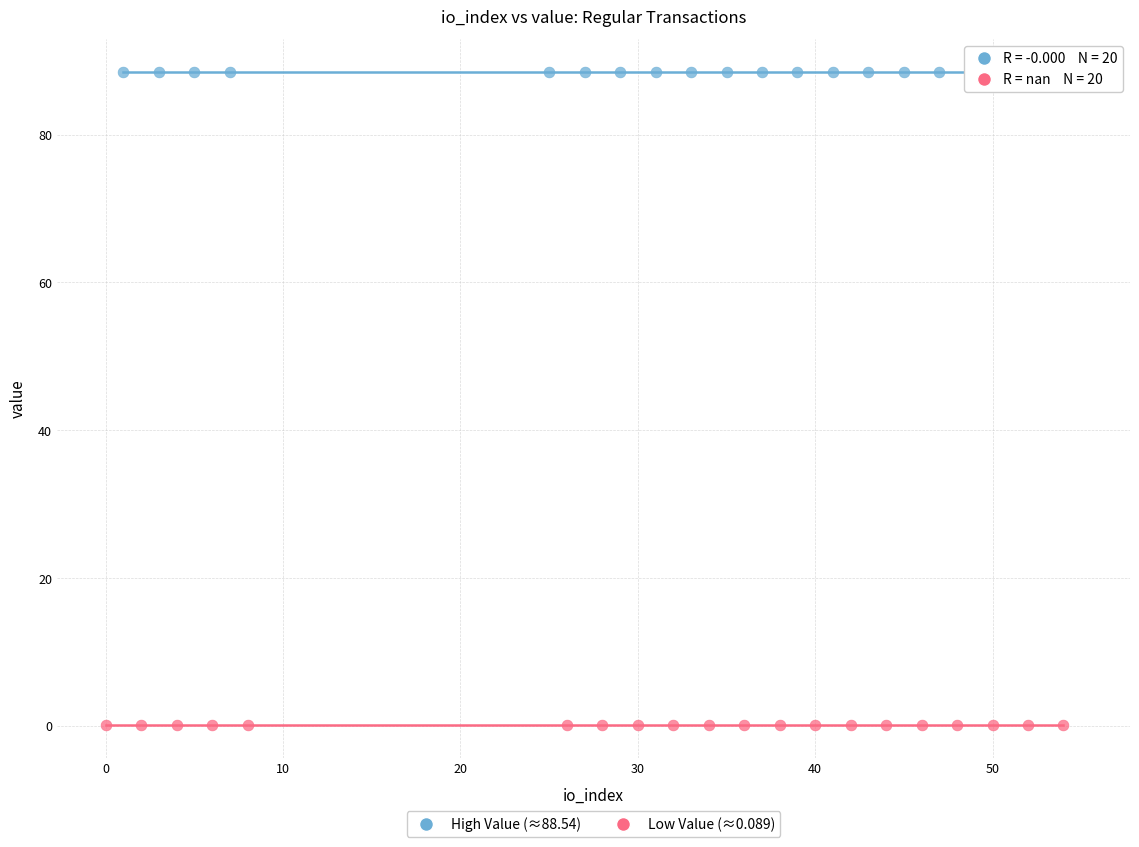

Which series reaches the minimum Y coordinate?

Low Value (≈0.089)